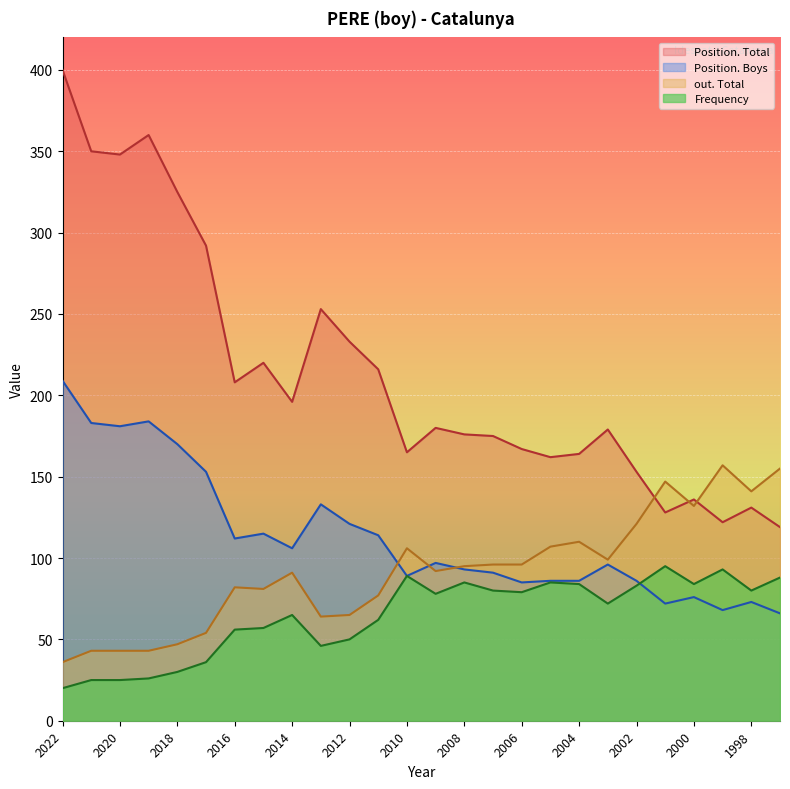

Does the chart display data point markers on the line(s)?

No